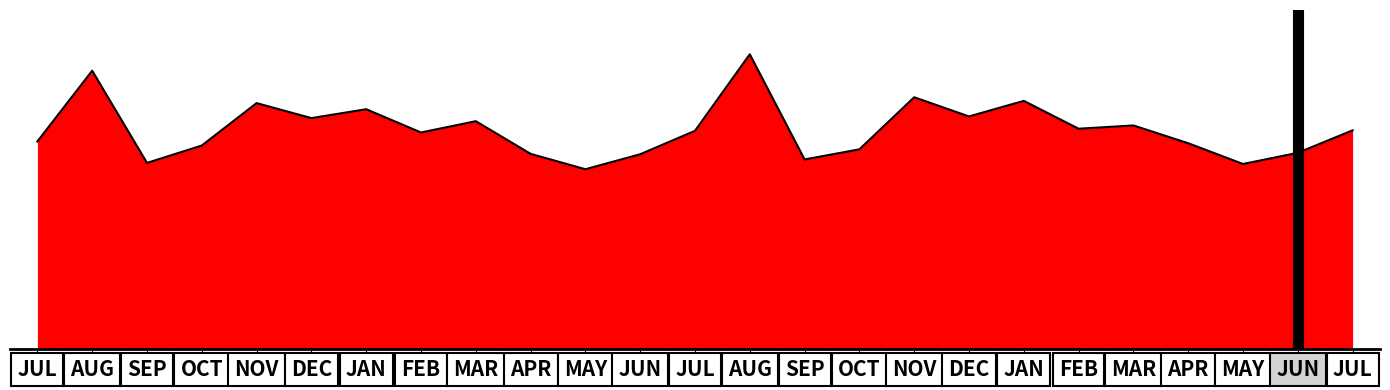

List the labels in order of value, largest first.

AUG, AUG, NOV, JAN, NOV, JAN, DEC, DEC, MAR, MAR, FEB, JUL, JUL, FEB, JUL, APR, OCT, OCT, JUN, APR, JUN, SEP, SEP, MAY, MAY